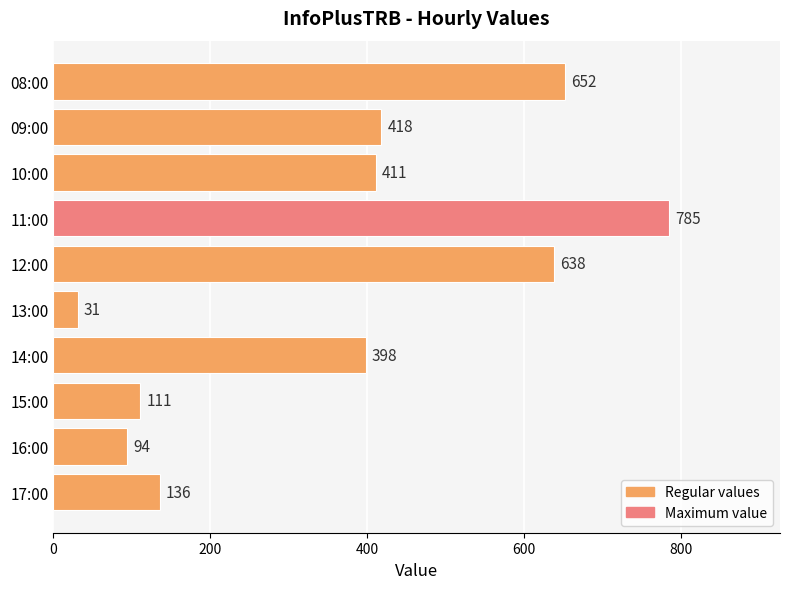

Reading top to bottom, extract all data points from this chart.

652	418	411	785	638	31	398	111	94	136